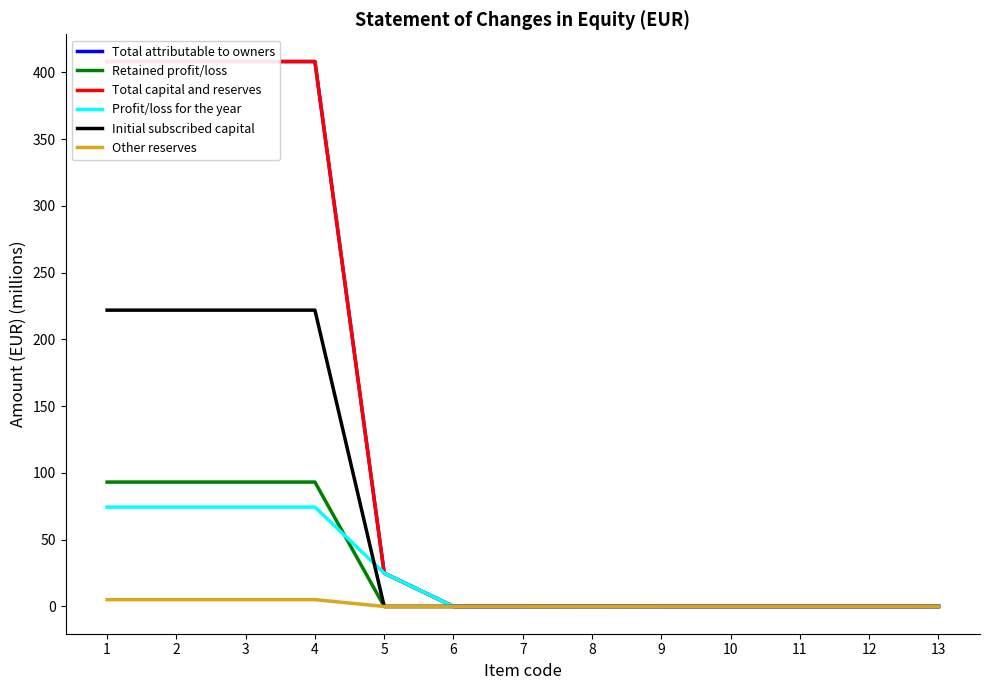

Does the chart have visible grid lines?

No